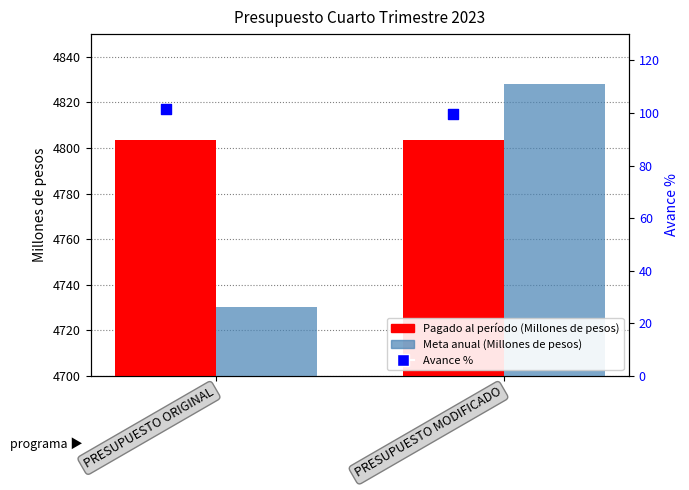

Which series has the largest Y range (max minus min)?

Meta anual (Millones de pesos)